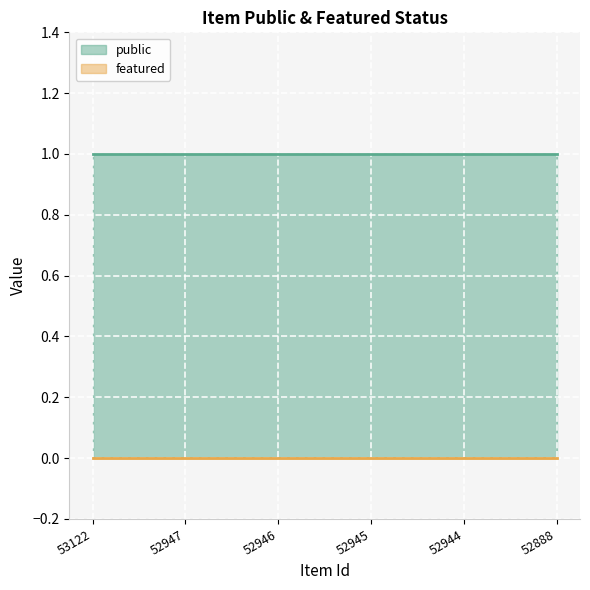

What is the average value of the public series?

1